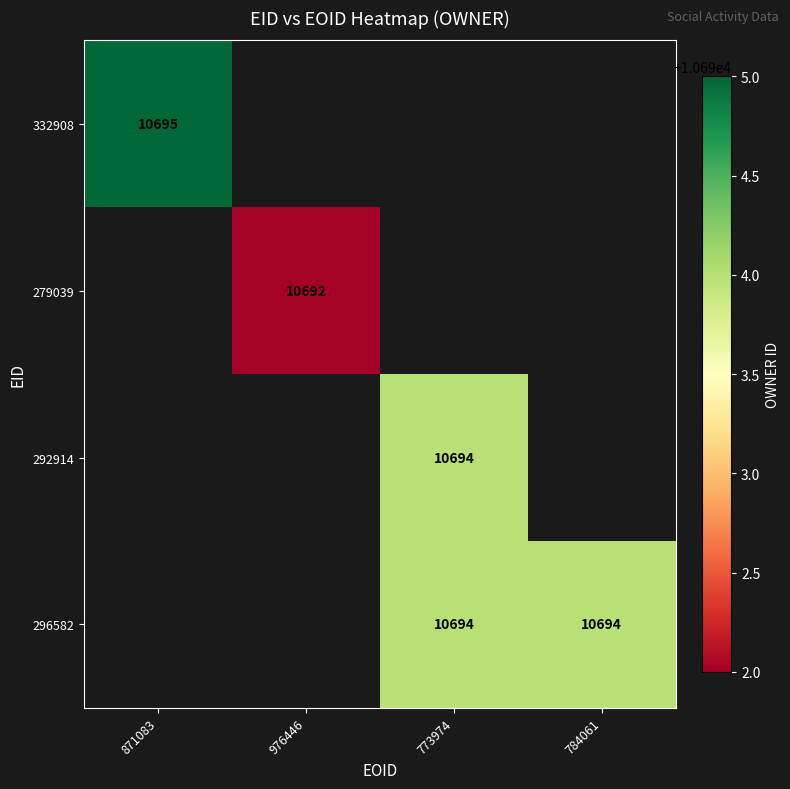

Is the value of 279039 at 976446 greater than the value of 332908 at 871083?

No